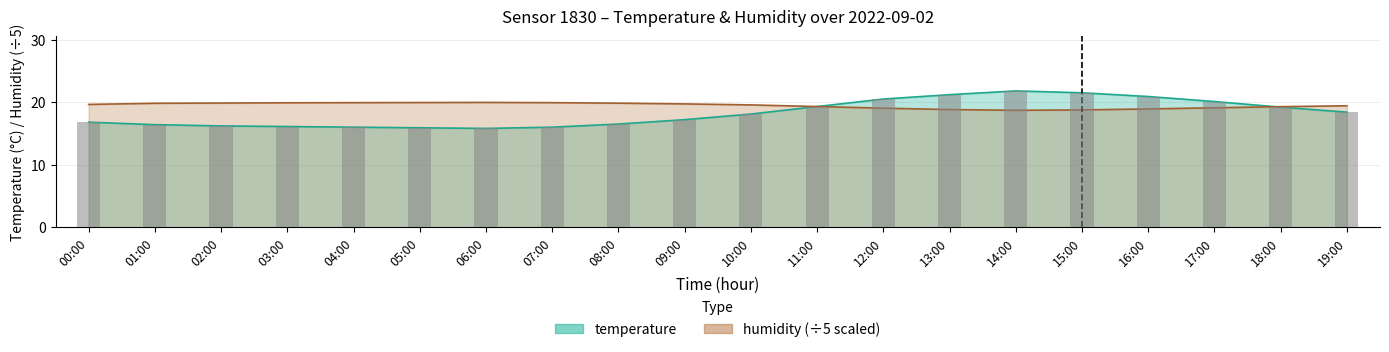

What is the label of the 9th bar from the right?

11:00